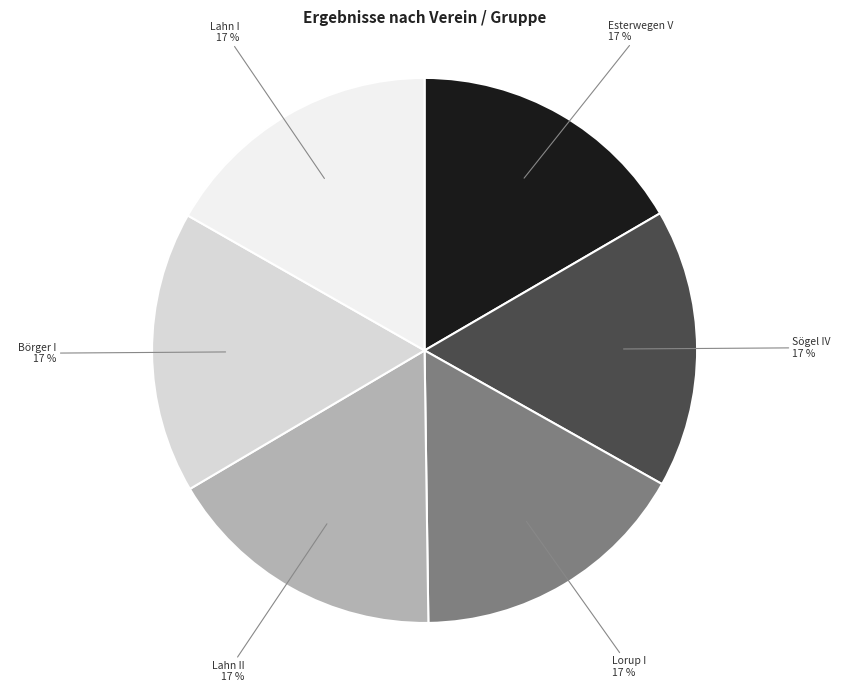

True or false: Börger I accounts for 29% of the total.

False